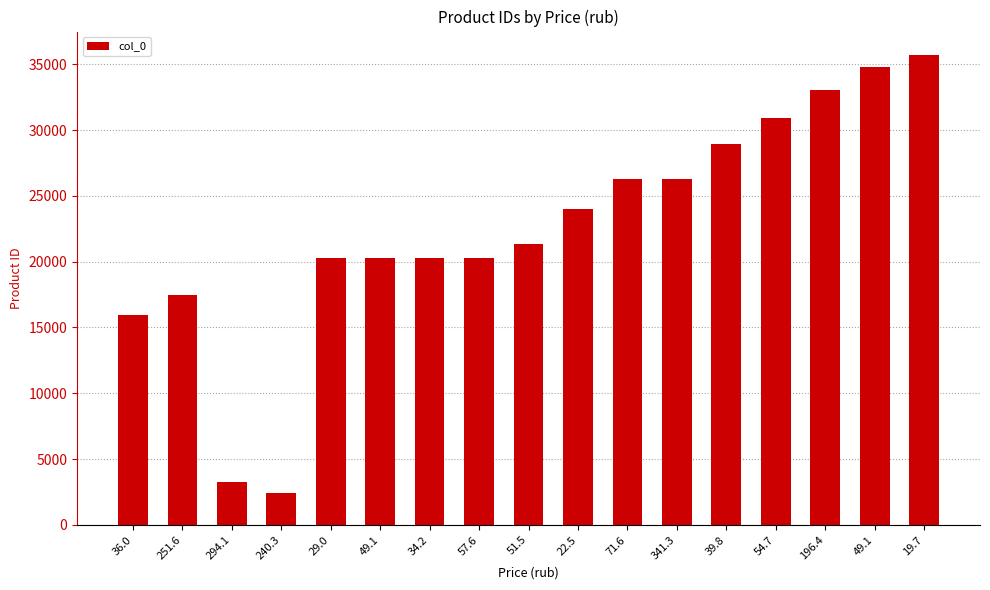

What is the label of the 3rd bar from the left?

294.1